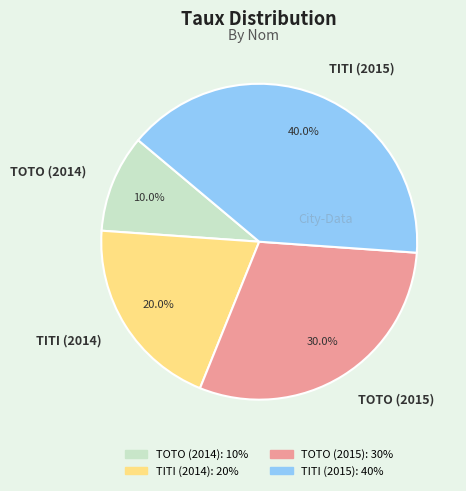

How many slices are in this pie chart?

4